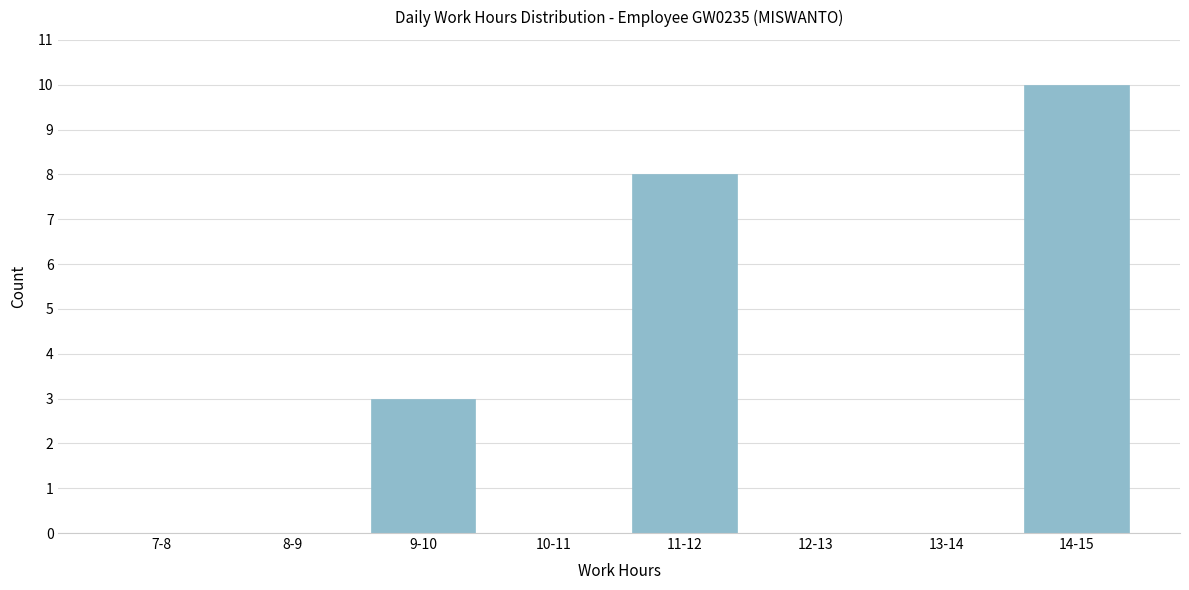

Reading left to right, extract all data points from this chart.

7-8=0	8-9=0	9-10=3	10-11=0	11-12=8	12-13=0	13-14=0	14-15=10